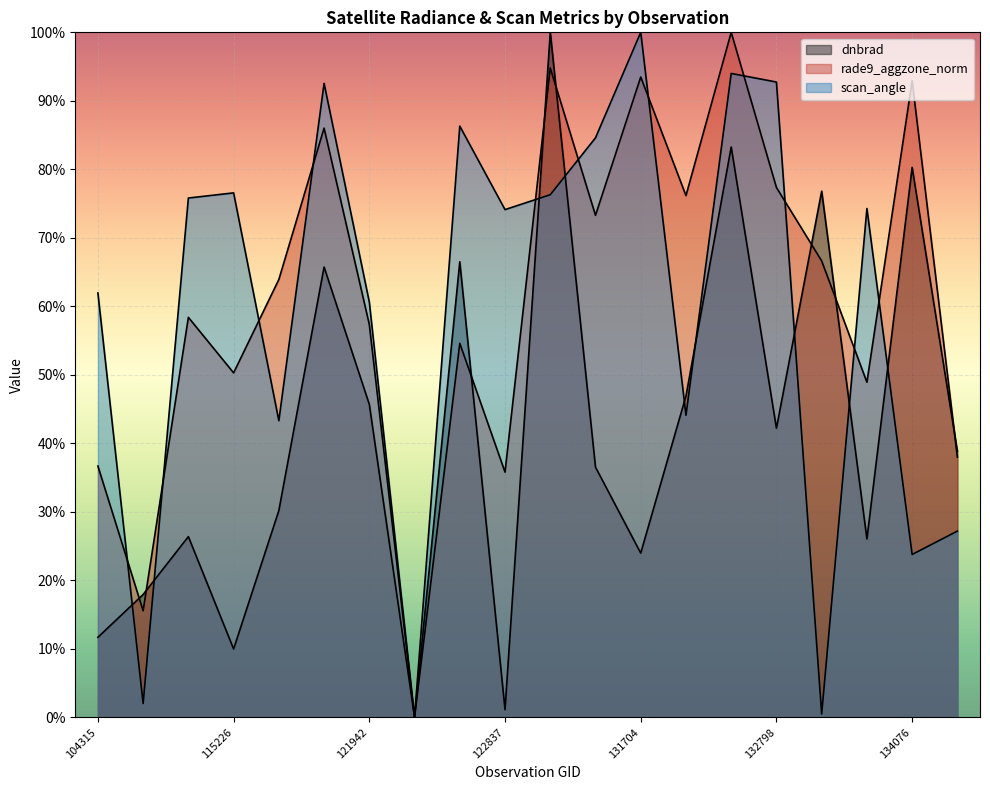

What is the sum of the dnbrad values at 133896 and 132076?

0.7